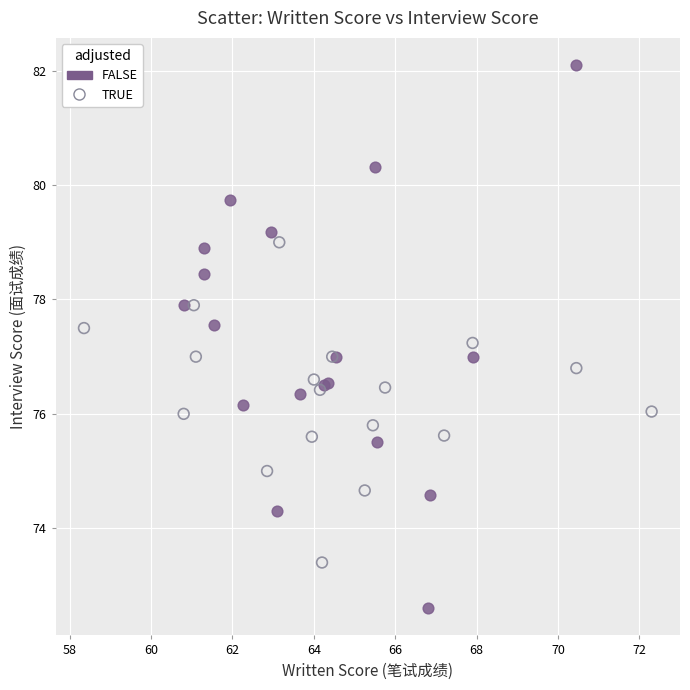

Which series has the largest Y range (max minus min)?

FALSE